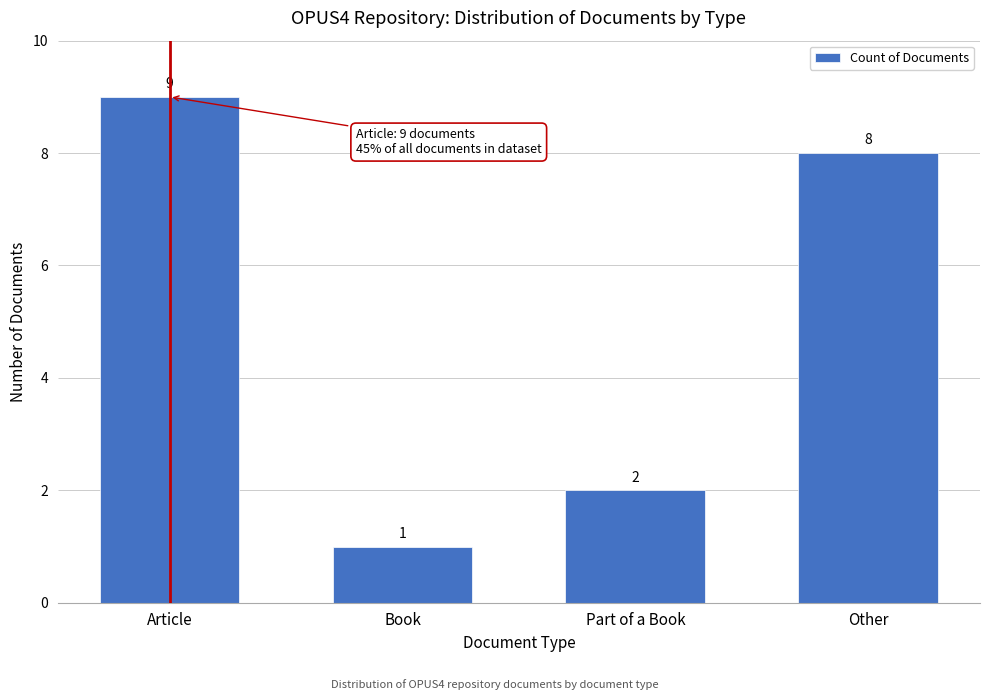

Reading left to right, extract all data points from this chart.

Article=9	Book=1	Part of a Book=2	Other=8